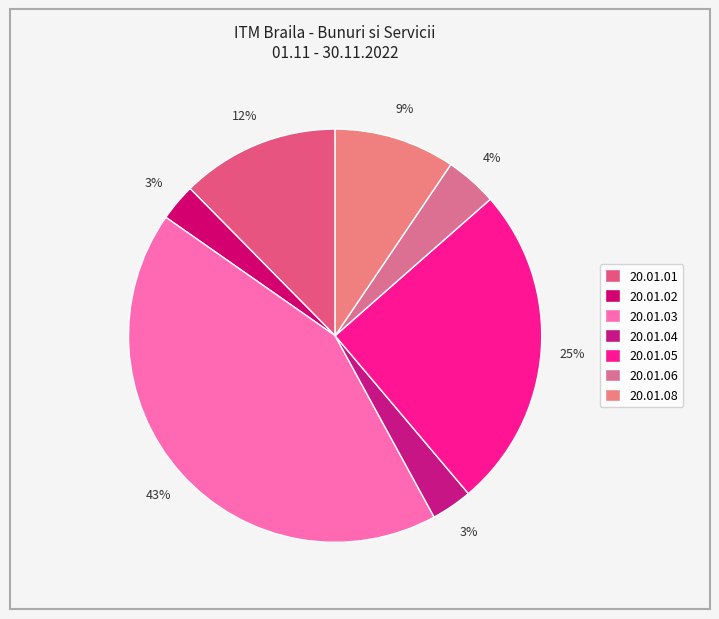

The 20.01.06 slice represents 17% of the pie. True or false?

False